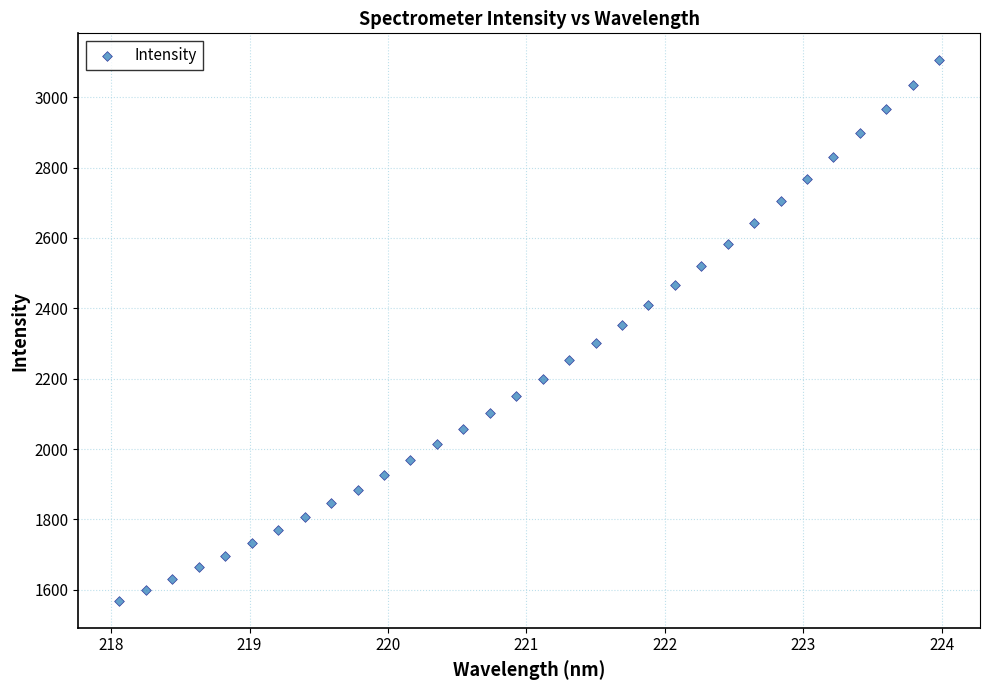

What is the range of Y values (max minus min)?

1535.5